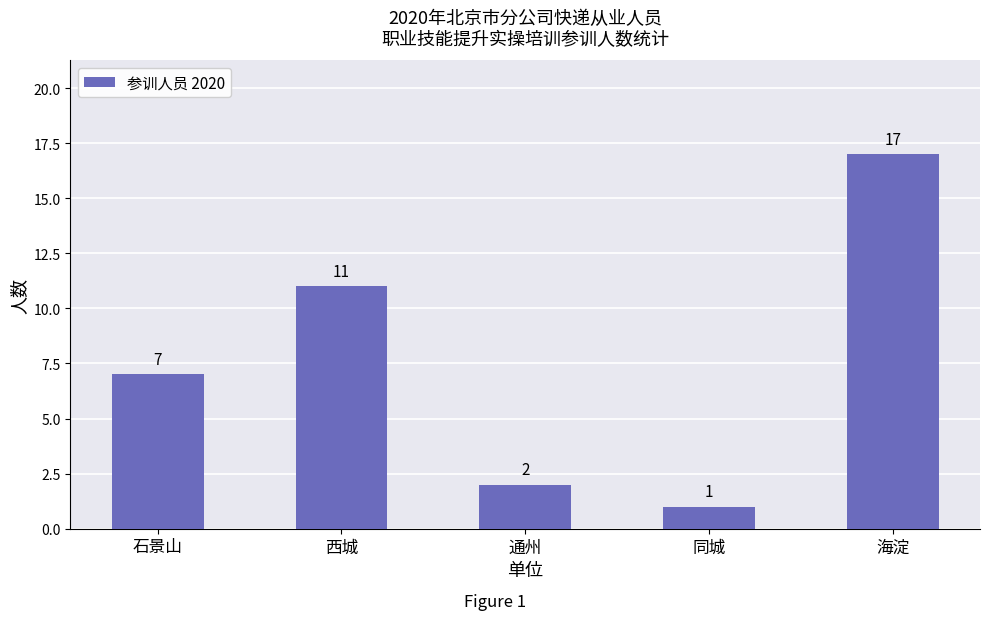

What is the label of the 1st bar from the left?

石景山